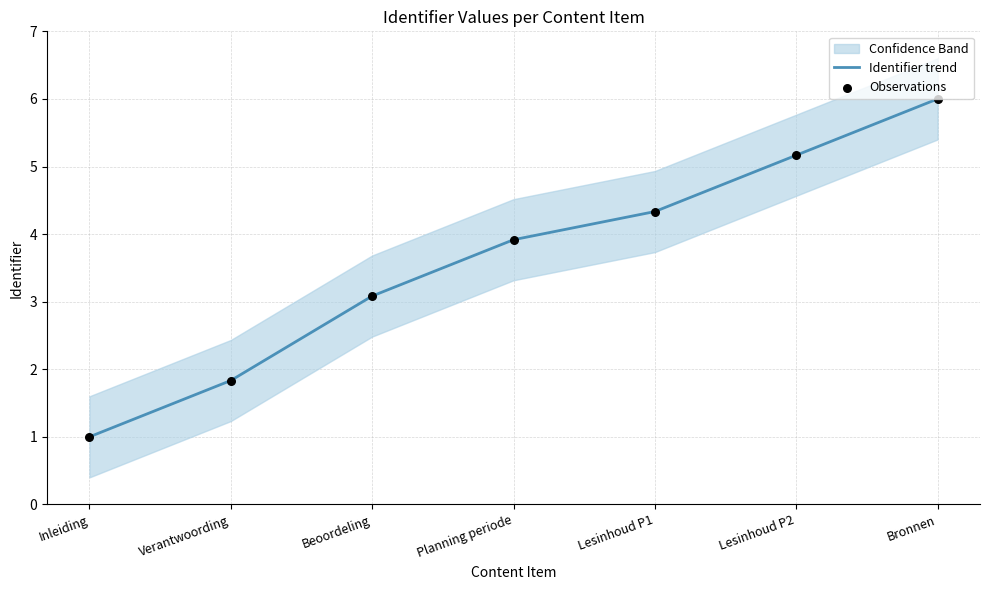

Which series reaches the maximum Y coordinate?

Identifier trend